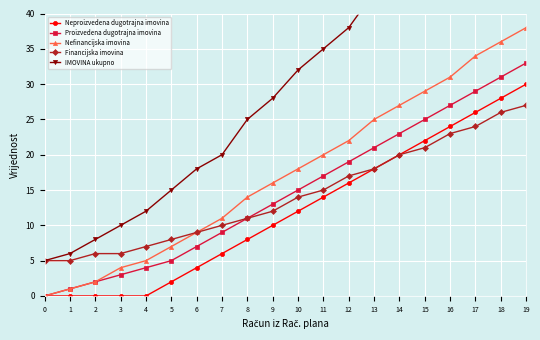

What is the greatest value displayed?

65